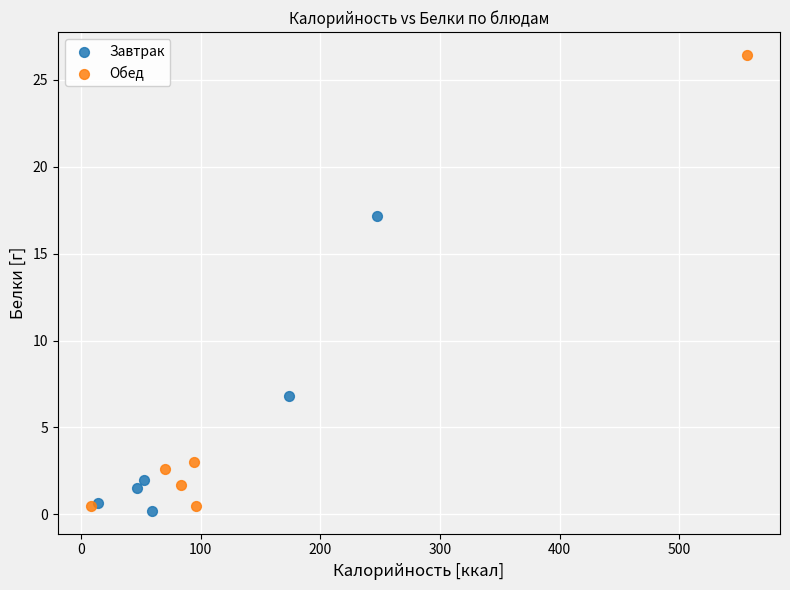

Which series contains the lowest Y value?

Завтрак